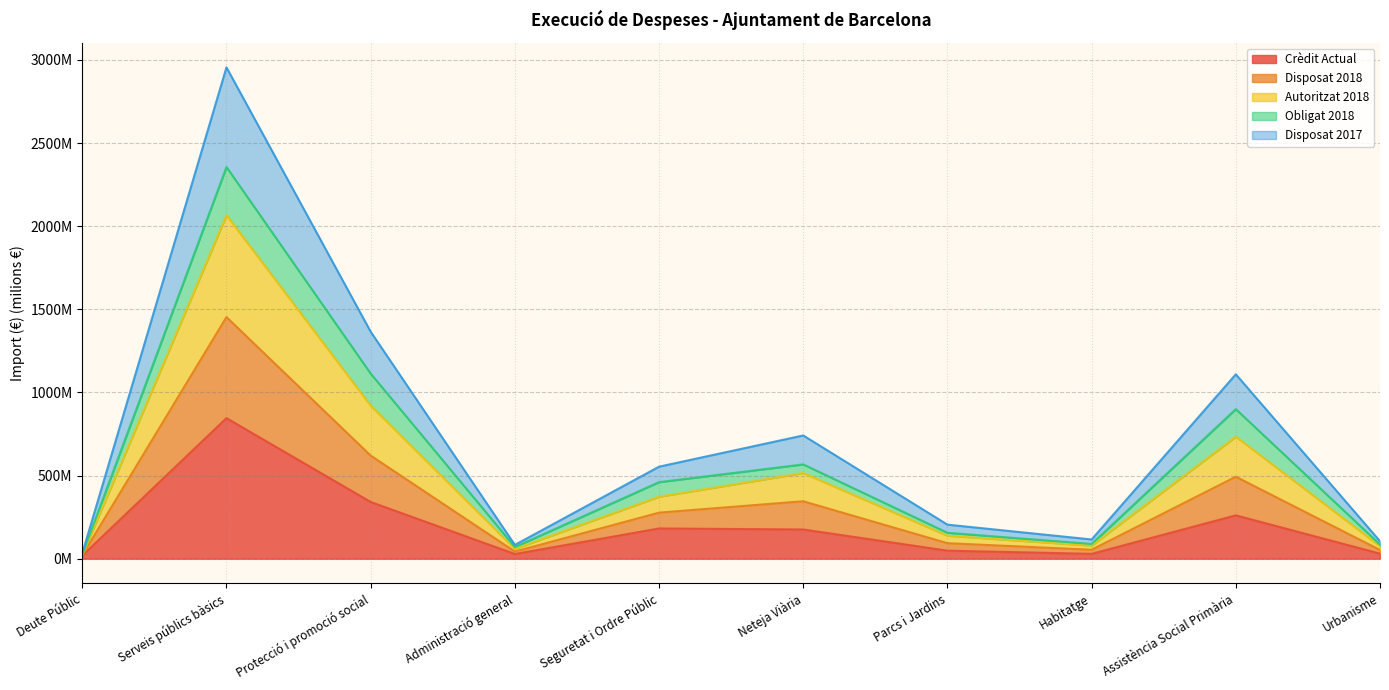

At which label does Crèdit Actual reach its peak?

Serveis públics bàsics